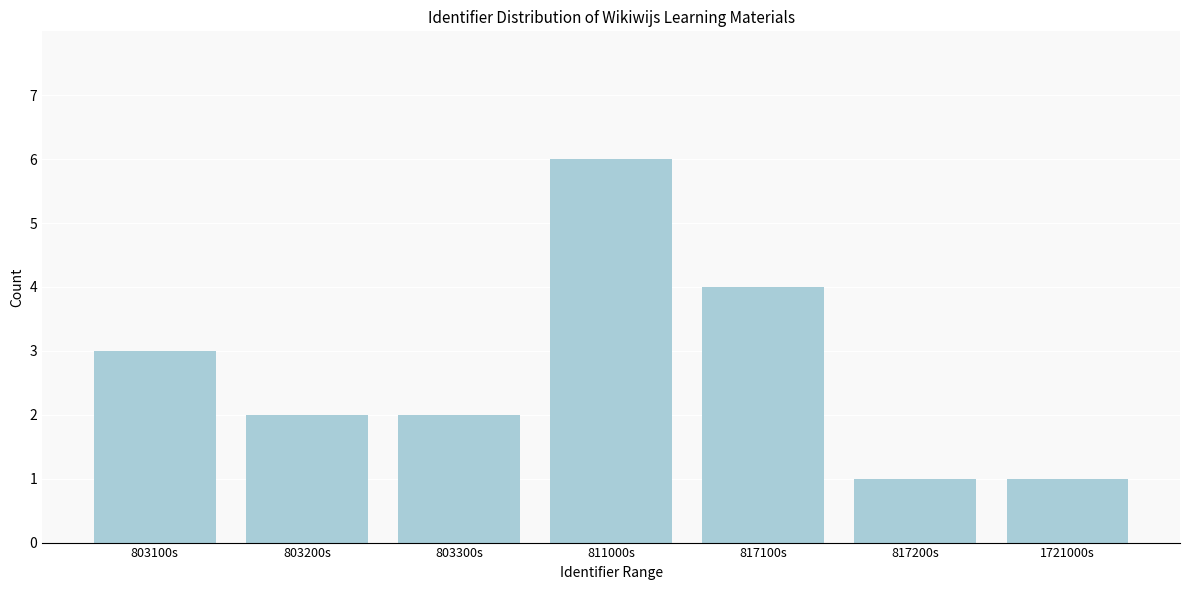

Reading right to left, extract all data points from this chart.

1	1	4	6	2	2	3